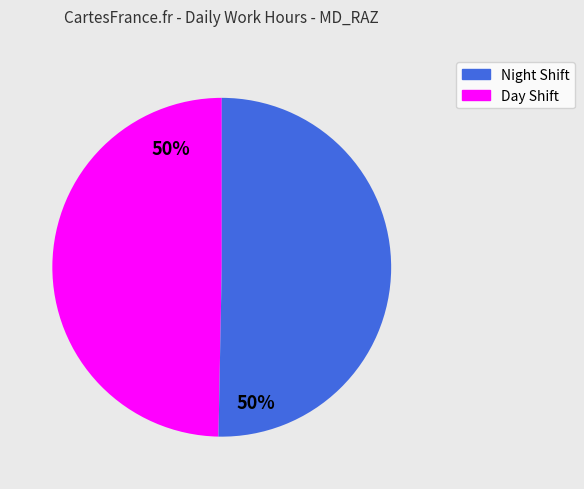

To the nearest percent, what is the average slice percentage?

50%